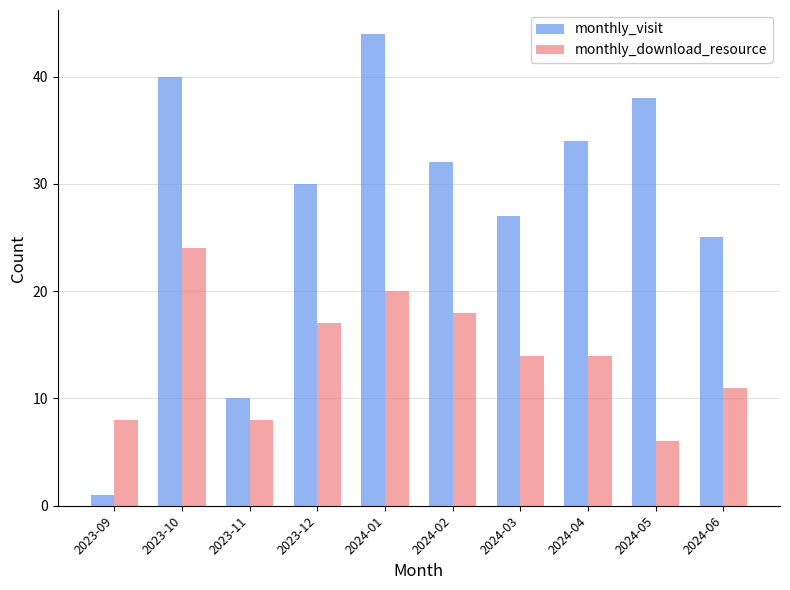

What is the label of the 7th bar from the left?

2024-03